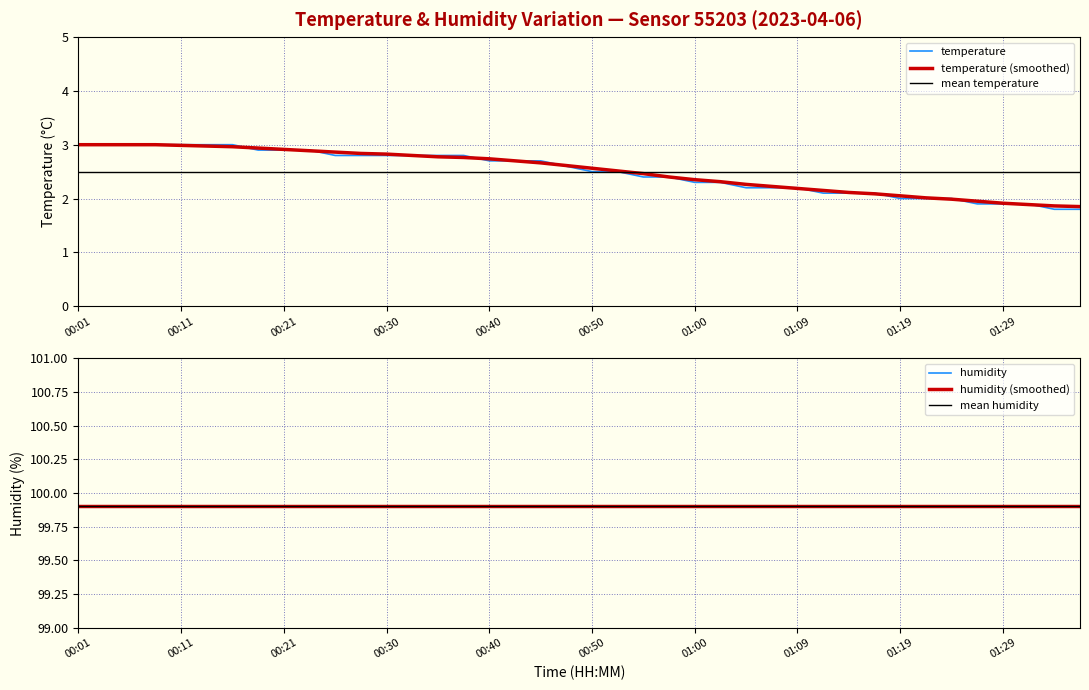

Which has a higher value, 00:52 or 00:55?

00:52